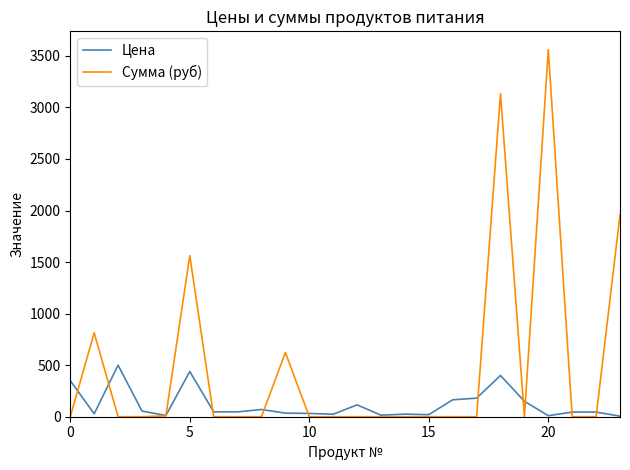

List the series in order of their peak value, lowest first.

Цена, Сумма (руб)